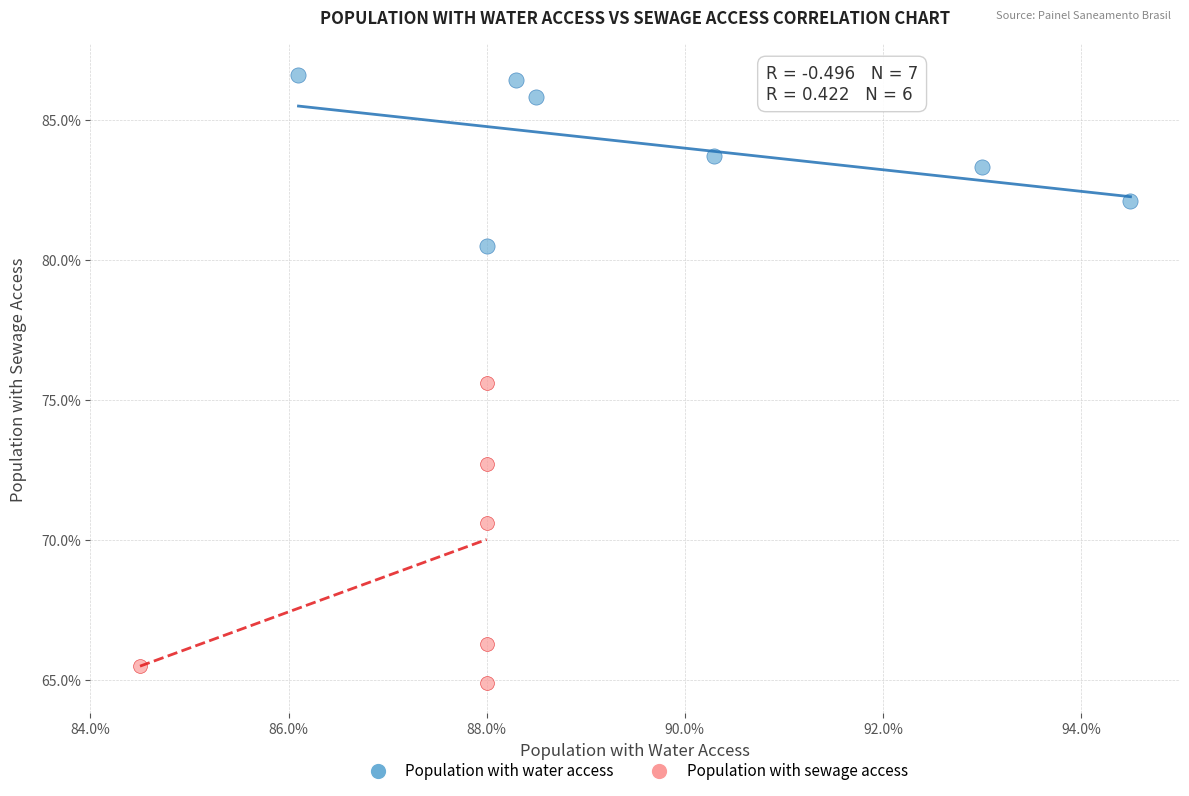

Which series contains the lowest Y value?

Population with sewage access